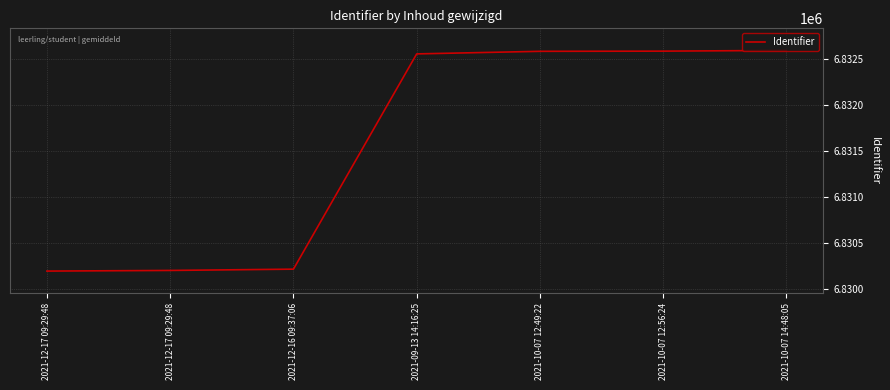

How many lines are shown in the chart?

1